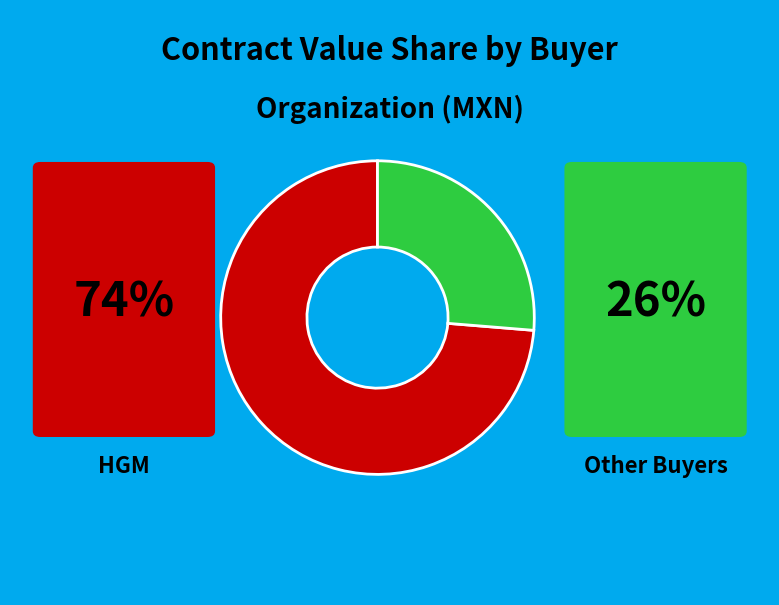

Is there any slice that represents more than half of the pie?

Yes